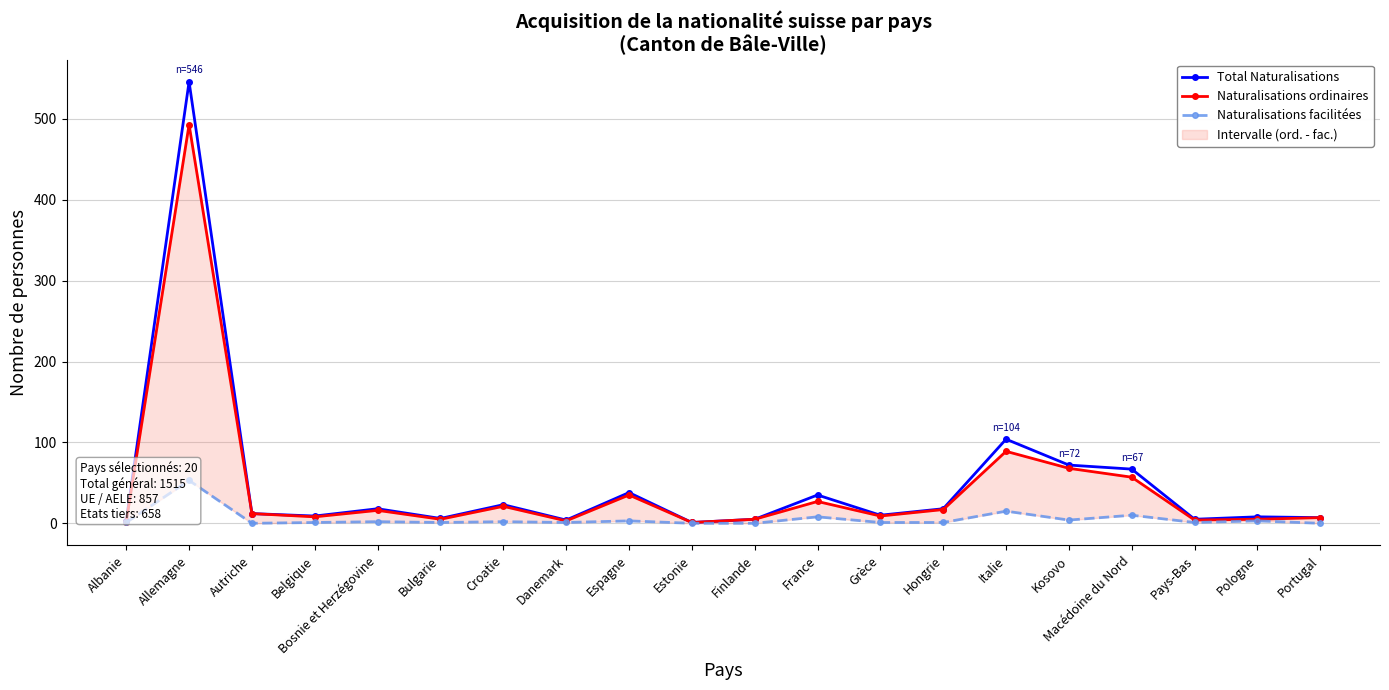

What is the value of the Naturalisations facilitées point at the 19th from the left?

3